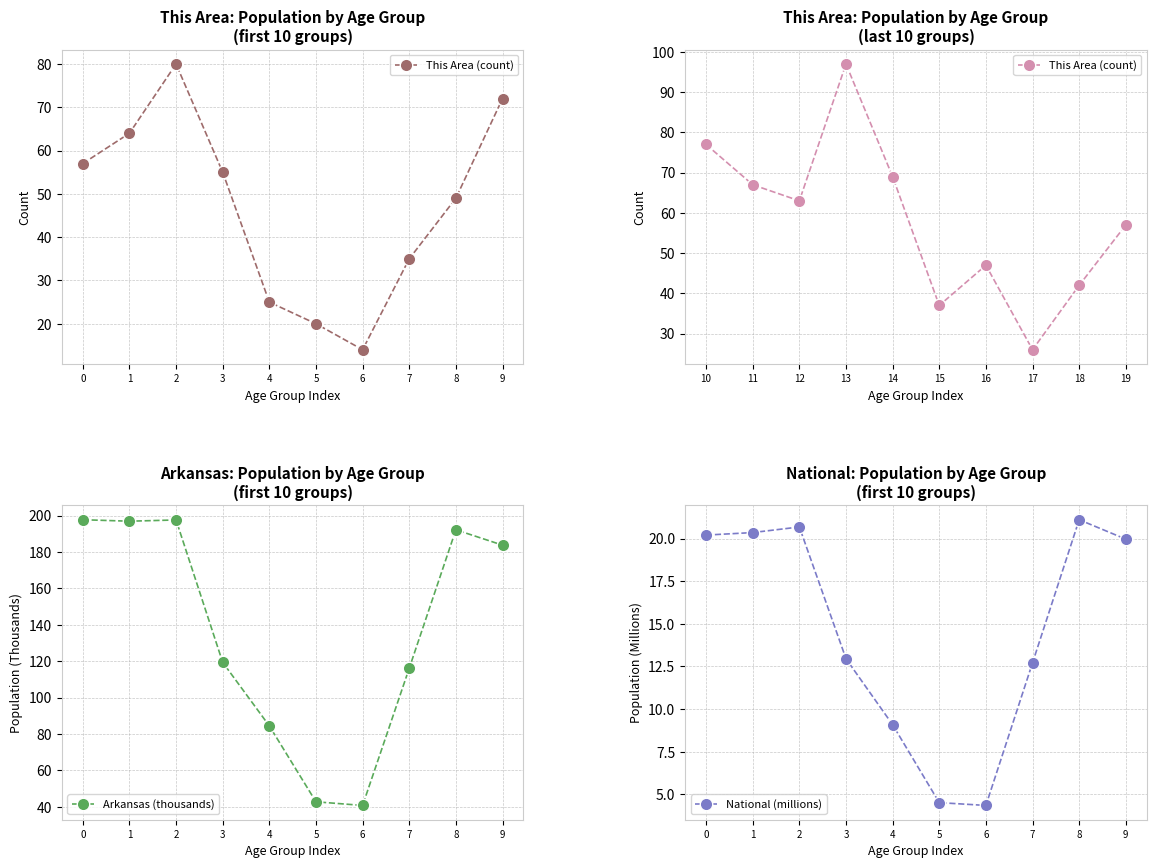

In Arkansas (thousands), how many points are higher than both neighbors (excluding endpoints)?

2